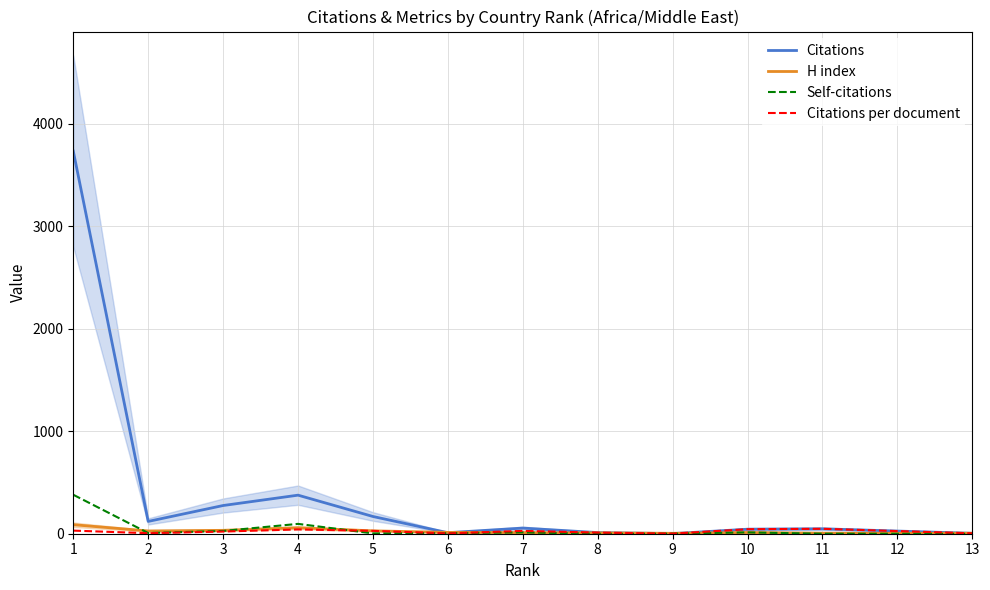

Reading left to right, extract all data points from this chart.

Citations: 1=3731.0	2=120.0	3=275.0	4=376.0	5=168.0	6=10.0	7=55.0	8=11.0	9=1.0	10=44.0	11=48.0	12=26.0	13=4.0
H index: 1=88.0	2=27.0	3=33.0	4=58.0	5=28.0	6=13.0	7=11.0	8=8.0	9=4.0	10=12.0	11=5.0	12=4.0	13=5.0
Self-citations: 1=380.0	2=7.0	3=27.0	4=96.0	5=3.0	6=6.0	7=13.0	8=0.0	9=1.0	10=13.0	11=0.0	12=0.0	13=0.0
Citations per document: 1=30.3	2=5.0	3=21.1	4=41.8	5=28.0	6=3.3	7=27.5	8=11.0	9=1.0	10=44.0	11=48.0	12=26.0	13=4.0